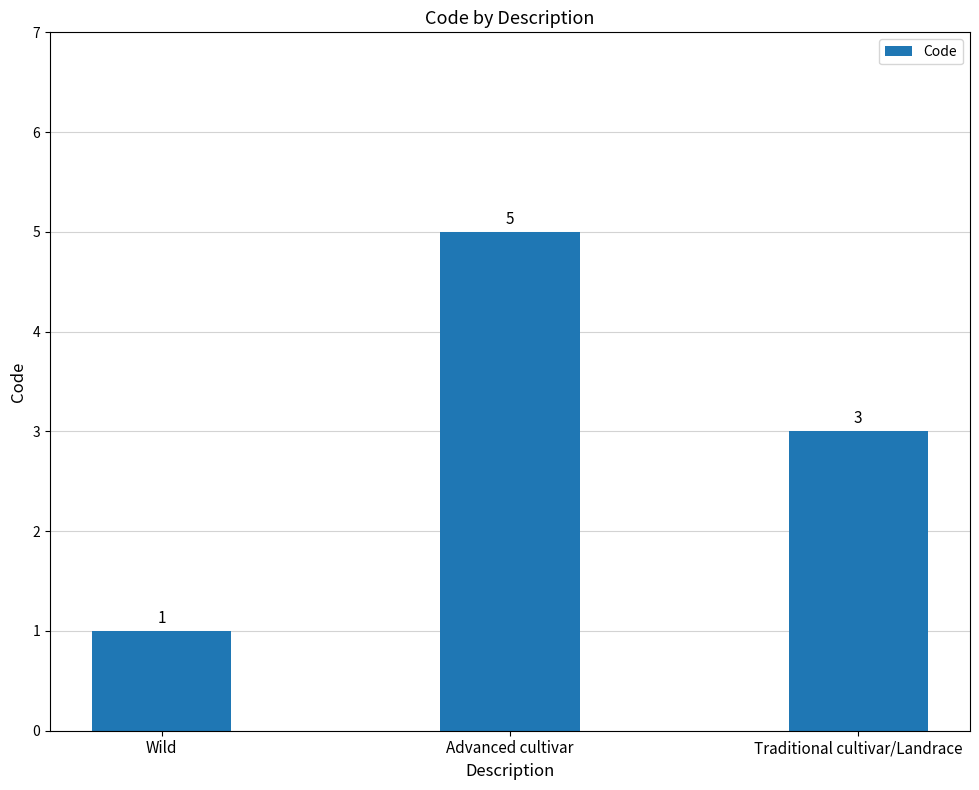

Are the bars grouped side by side (vs. stacked)?

No